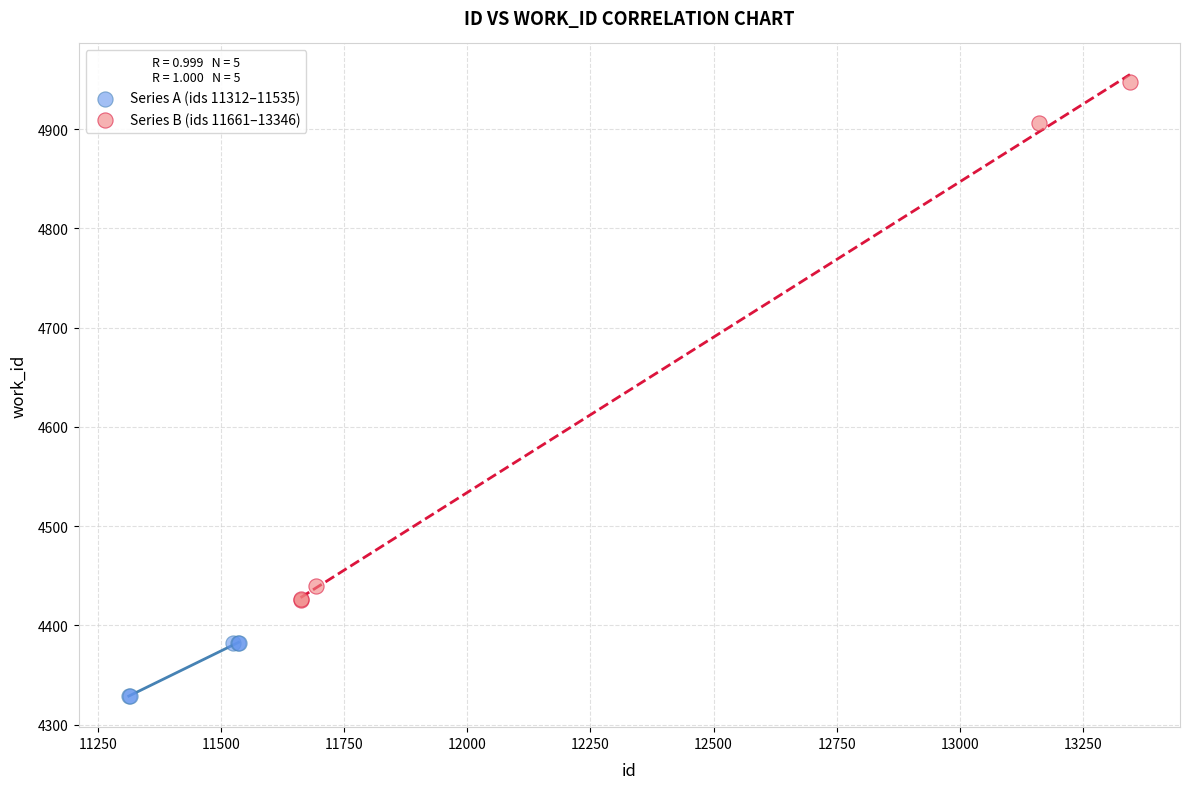

Which series reaches the minimum Y coordinate?

Series A (ids 11312–11535)